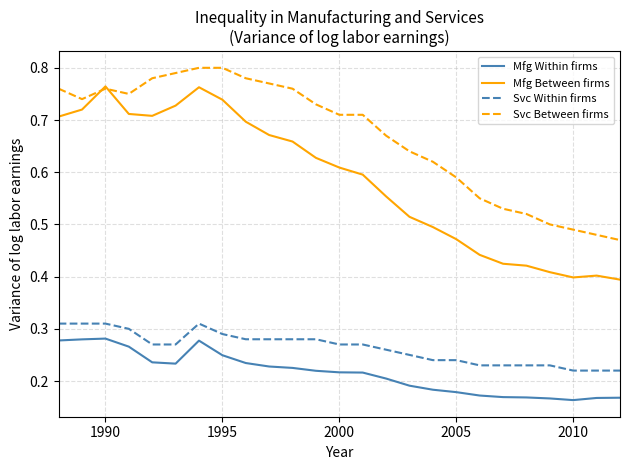

Is this an area chart (filled region under the line)?

No